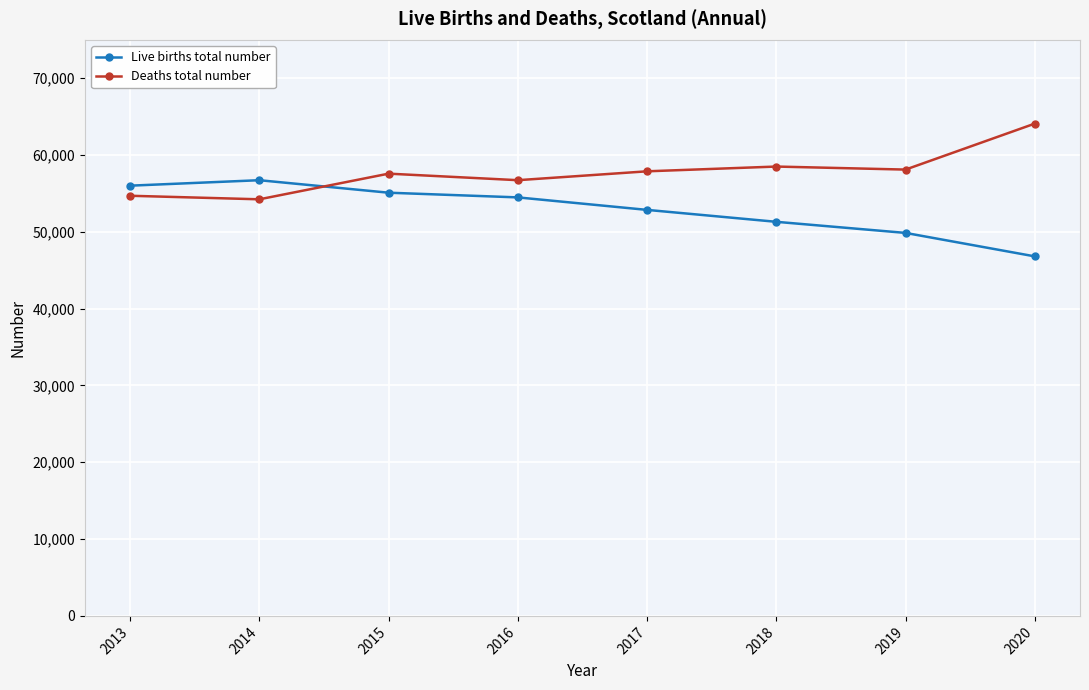

At how many categories does at least one series exceed 62385?

1